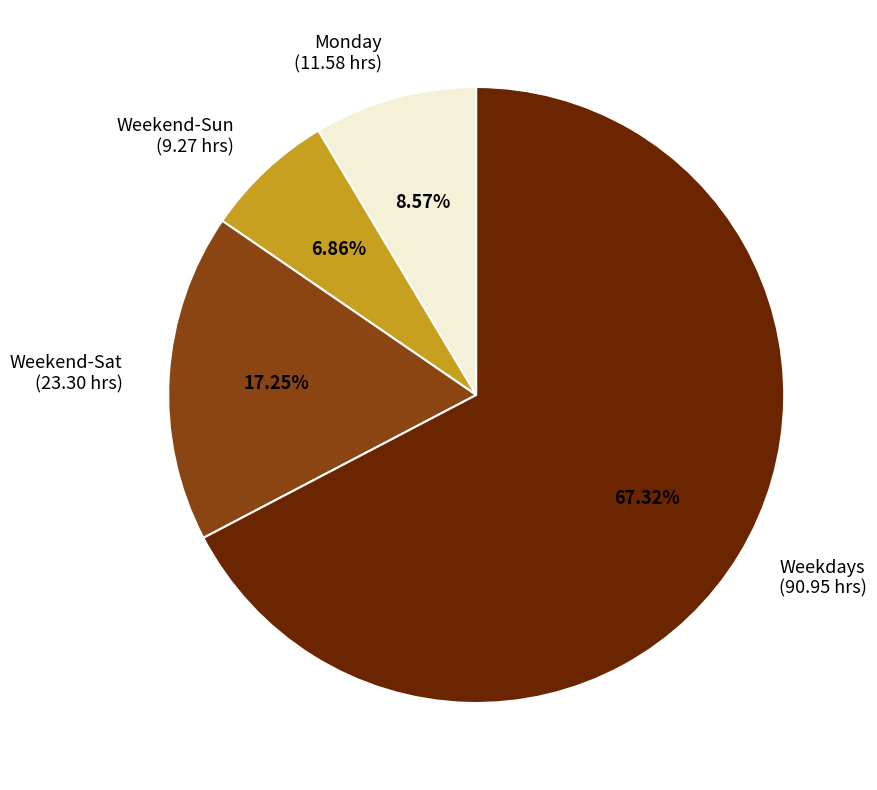

Is there any slice that represents more than half of the pie?

Yes